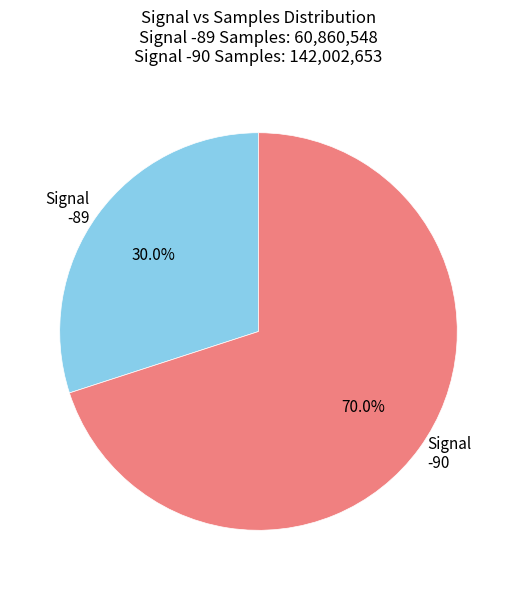

Is there a majority slice in this chart?

Yes